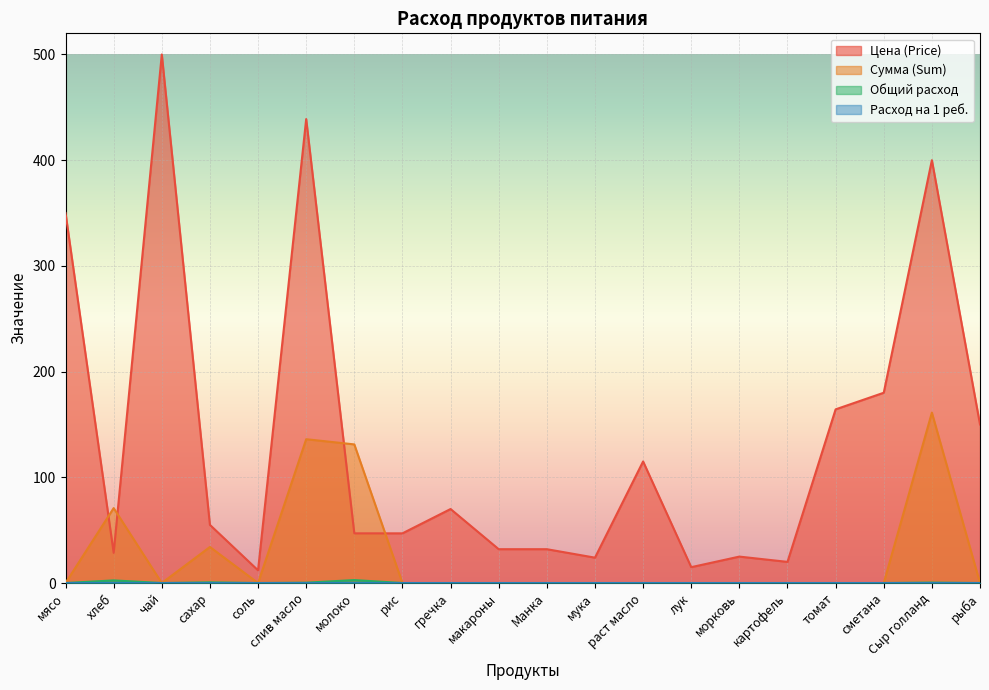

The value of Общий расход at морковь is -1.7. True or false?

False